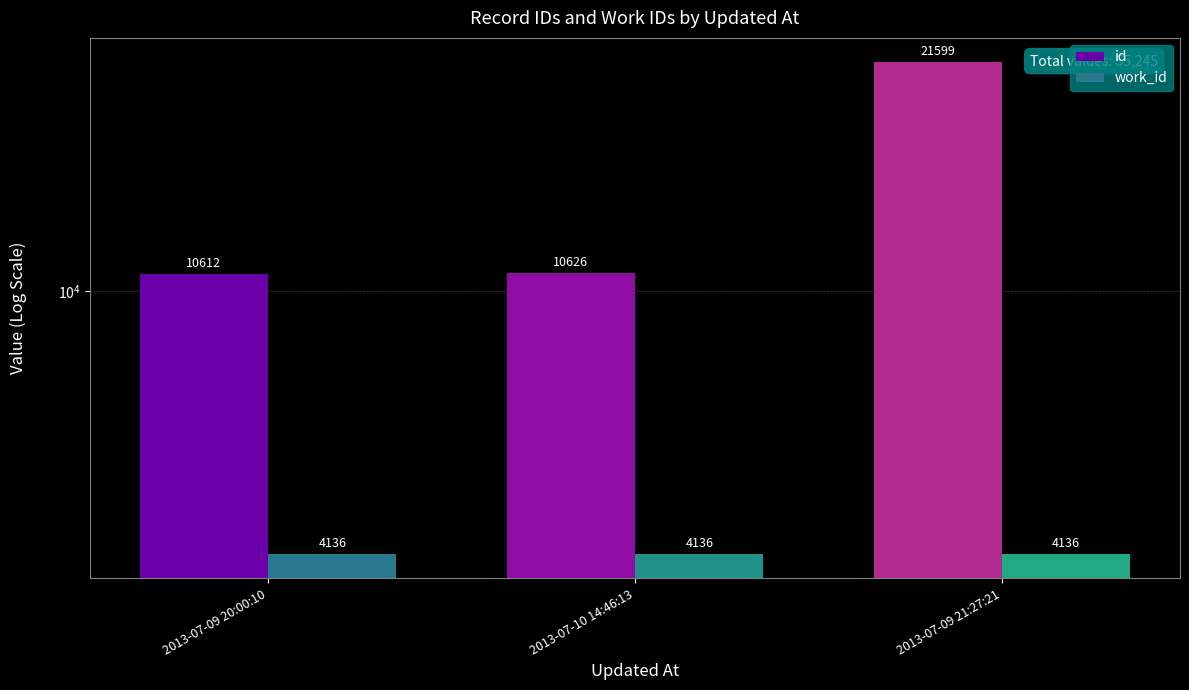

The value of id at 2013-07-10 14:46:13 is 15750. True or false?

False